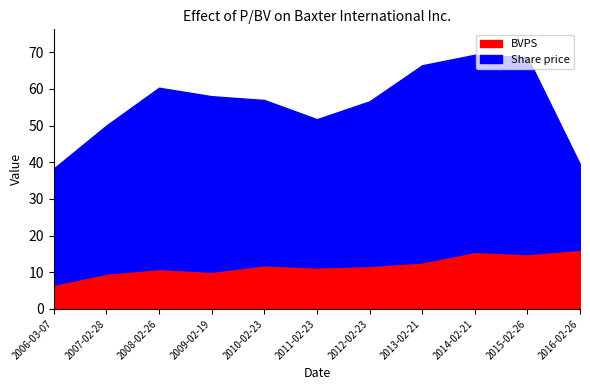

Is the value of BVPS at 2014-02-21 greater than the value of Share price at 2015-02-26?

No